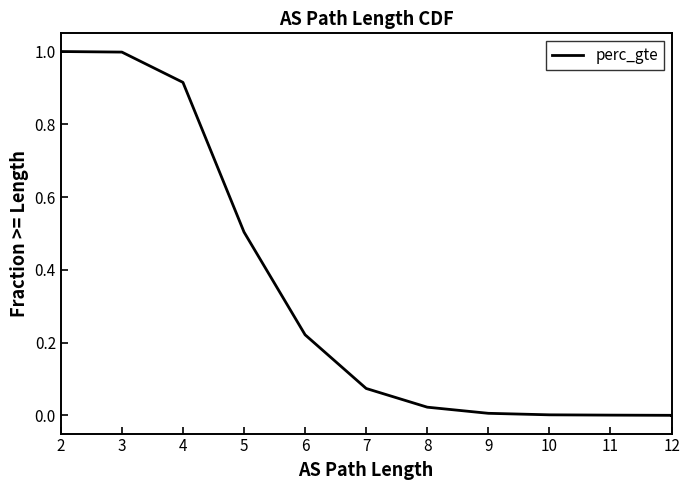

What is the change in value from 3 to 10?

-1.0